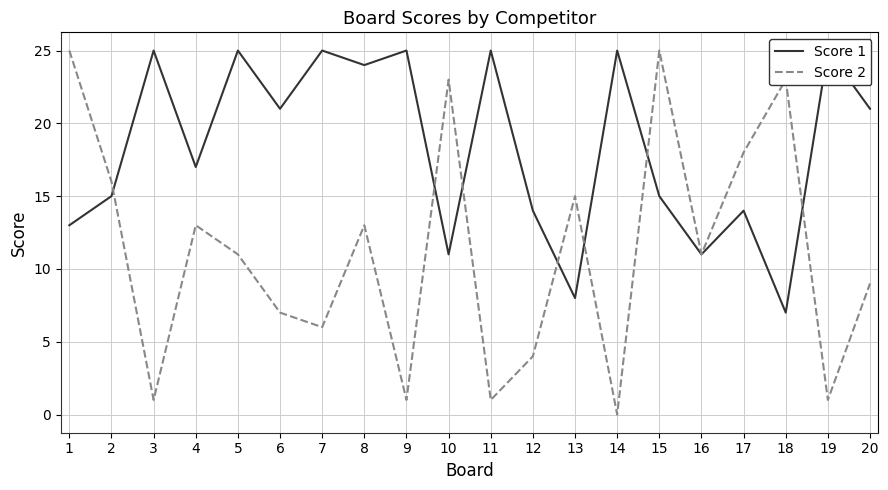

At which category is the sum across all series the highest?

15